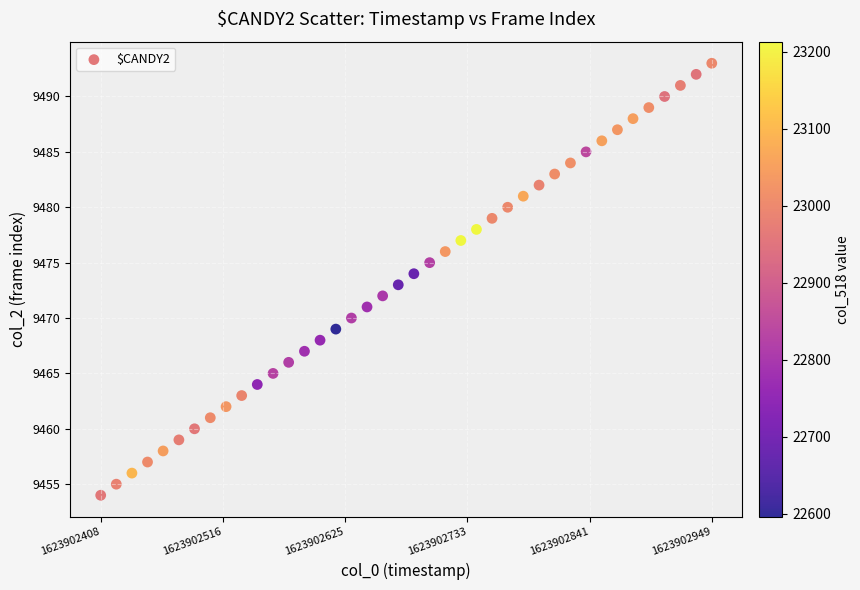

What is the range of Y values (max minus min)?

39